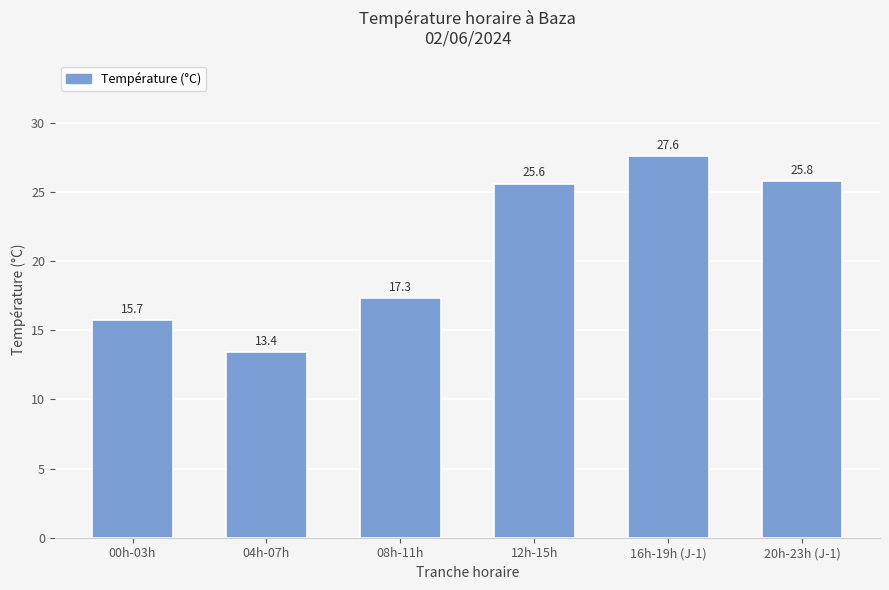

What is the value of the 1st bar from the left?

15.7